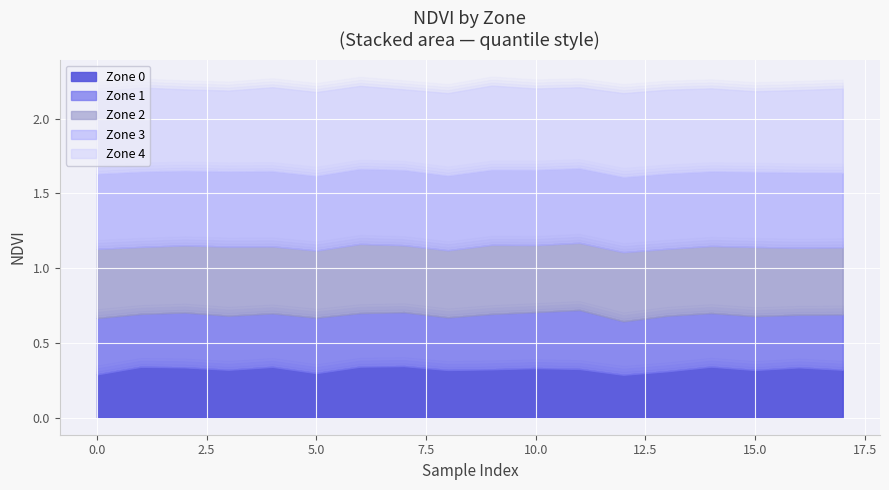

How many Zone 2 values are between 0 and 1?

18